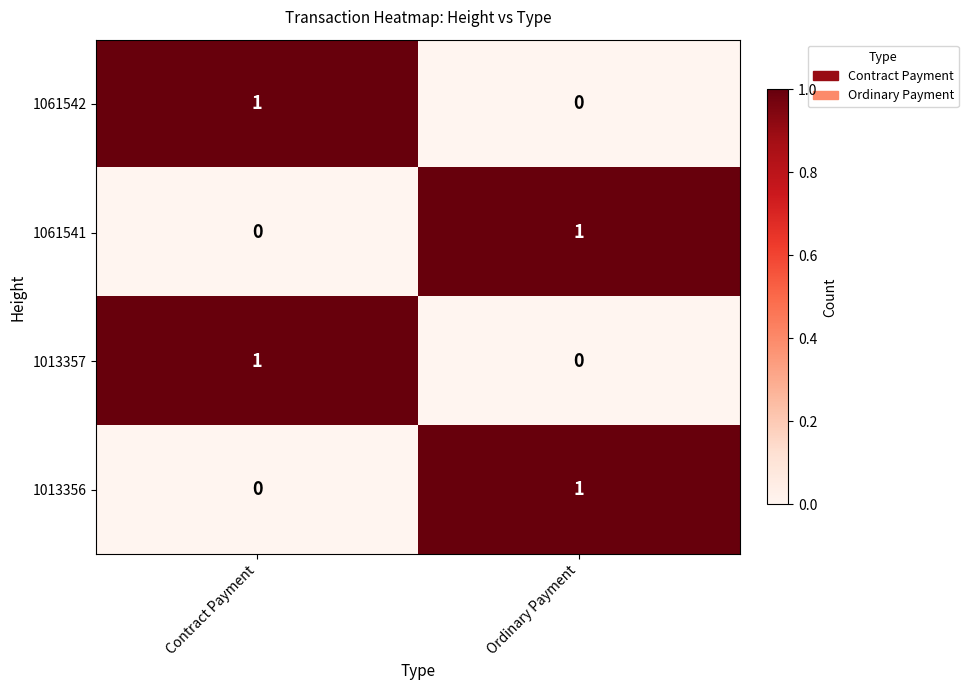

How many values in the 1013356 series are below 1?

1